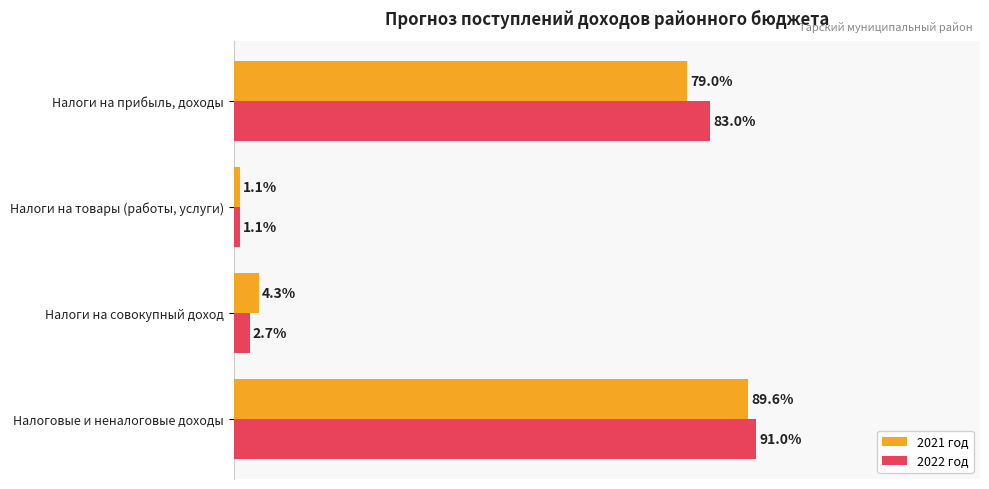

List the series in order of their overall mean, highest first.

2022 год, 2021 год